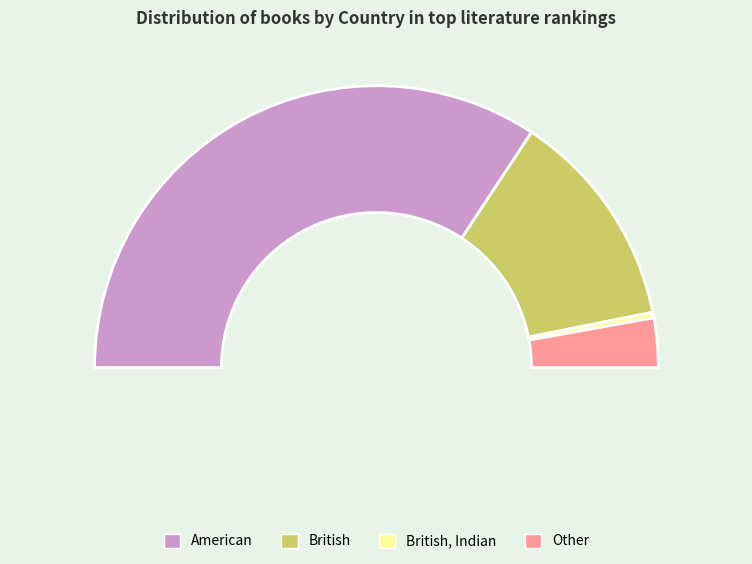

To the nearest percent, what is the difference between the largest and smallest slice percentages?

68%